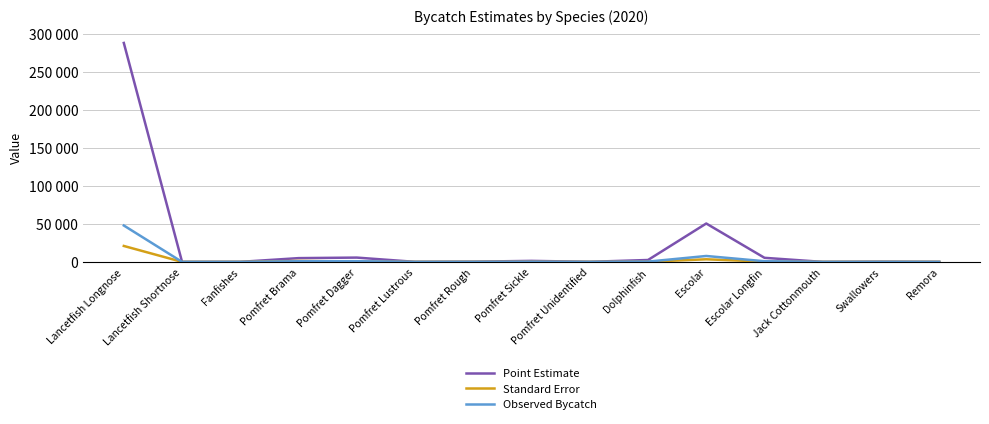

At which category is the sum across all series the highest?

Lancetfish Longnose